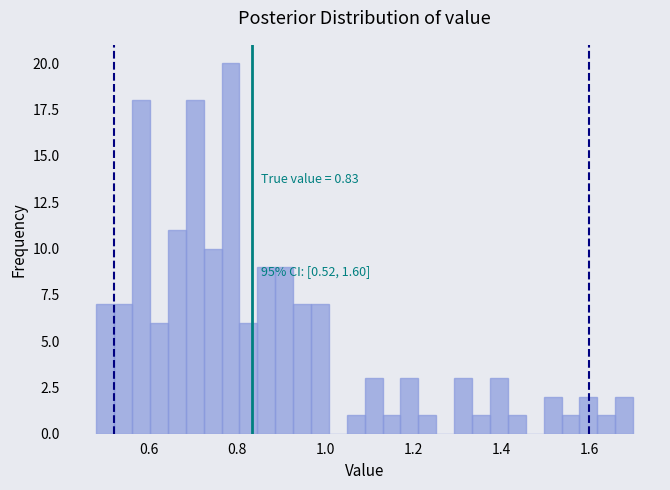

Read against the x-axis, roughly where is the centre of the tallest bar?

0.78